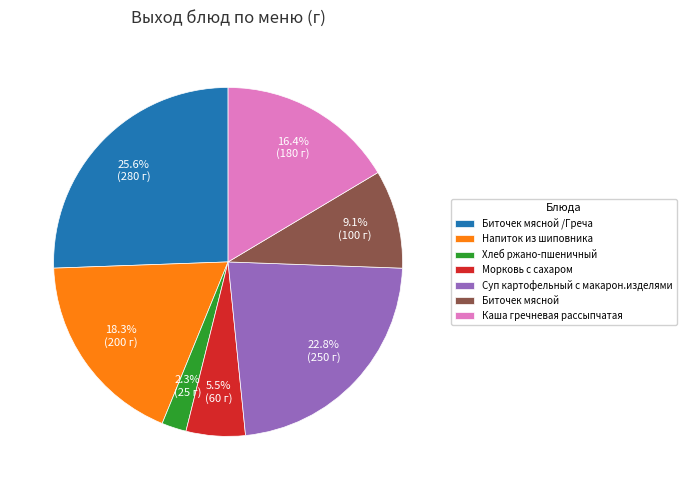

To the nearest percent, what percentage of the pie is Биточек мясной /Греча?

26%